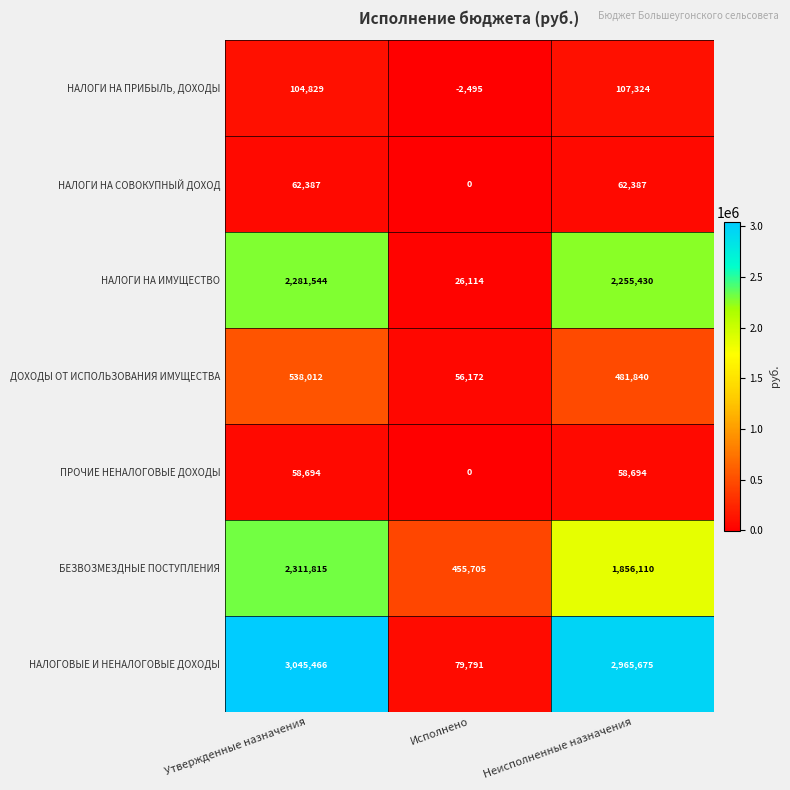

Rank the series at Неисполненные назначения from lowest to highest value.

ПРОЧИЕ НЕНАЛОГОВЫЕ ДОХОДЫ, НАЛОГИ НА СОВОКУПНЫЙ ДОХОД, НАЛОГИ НА ПРИБЫЛЬ, ДОХОДЫ, ДОХОДЫ ОТ ИСПОЛЬЗОВАНИЯ ИМУЩЕСТВА, БЕЗВОЗМЕЗДНЫЕ ПОСТУПЛЕНИЯ, НАЛОГИ НА ИМУЩЕСТВО, НАЛОГОВЫЕ И НЕНАЛОГОВЫЕ ДОХОДЫ